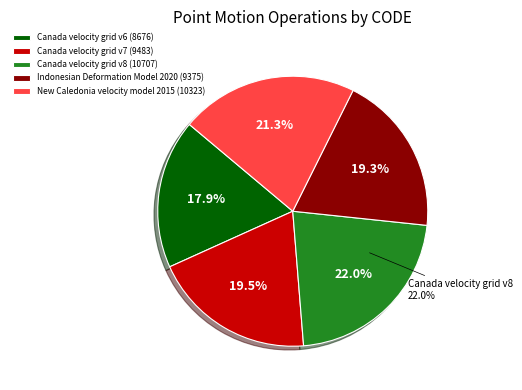

Does any single category account for the majority?

No